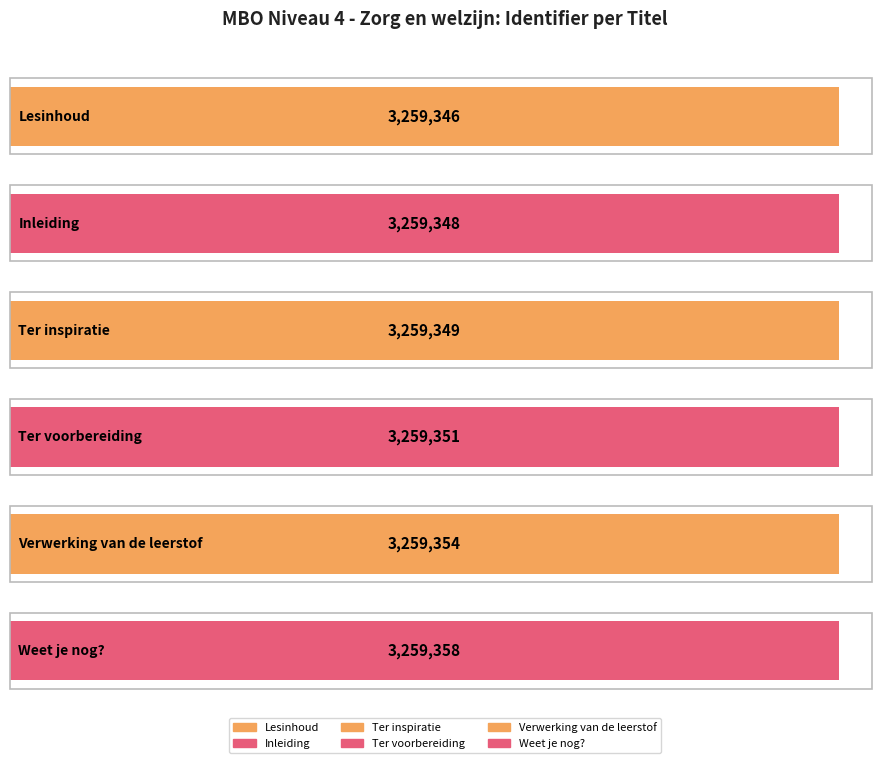

Which has a higher value, Ter voorbereiding or Ter inspiratie?

Ter voorbereiding